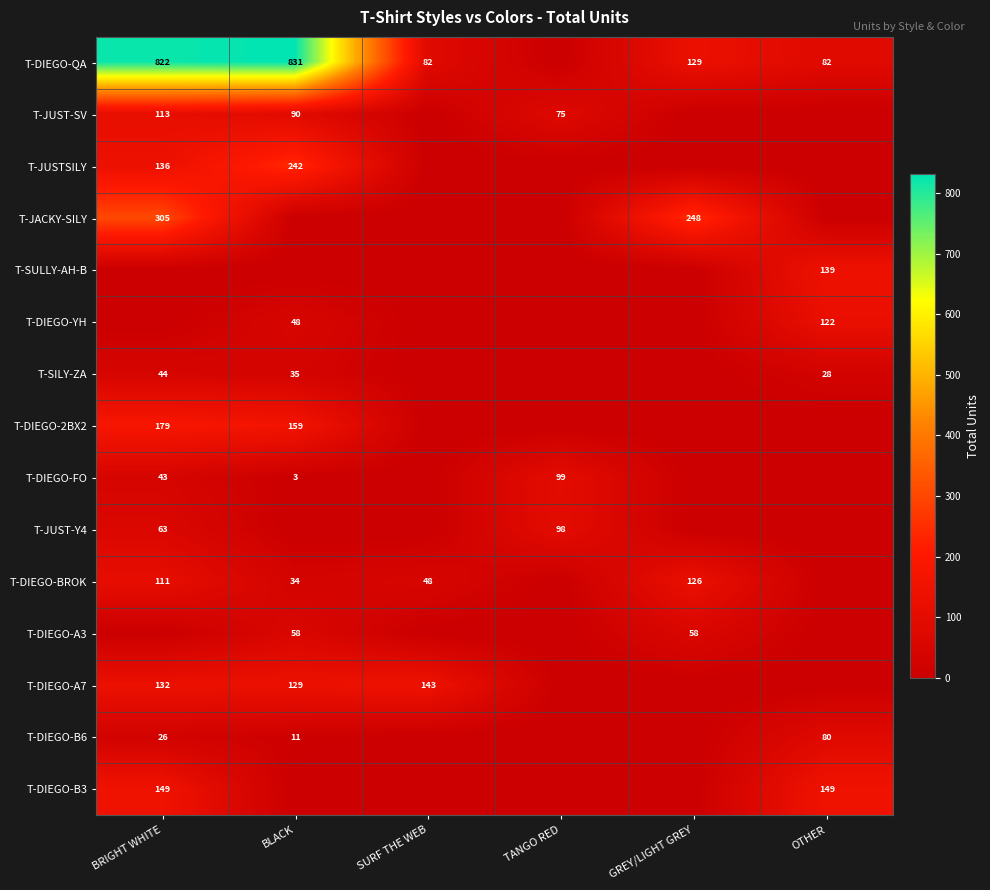

Is the value of T-DIEGO-A7 at BRIGHT WHITE greater than the value of T-DIEGO-A3 at BLACK?

Yes